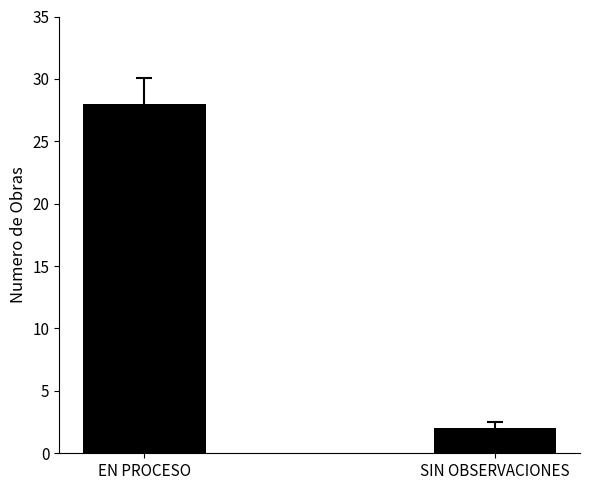

What is the change in value from EN PROCESO to SIN OBSERVACIONES?

-26